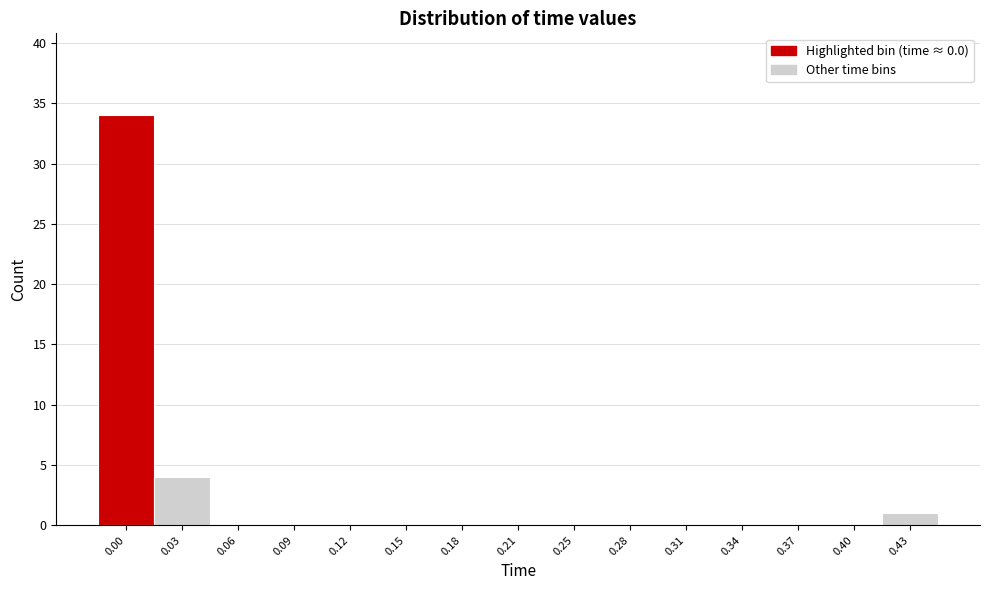

Reading right to left, list all the values displayed in this chart.

0.43=1	0.40=0	0.37=0	0.34=0	0.31=0	0.28=0	0.25=0	0.21=0	0.18=0	0.15=0	0.12=0	0.09=0	0.06=0	0.03=4	0.00=34